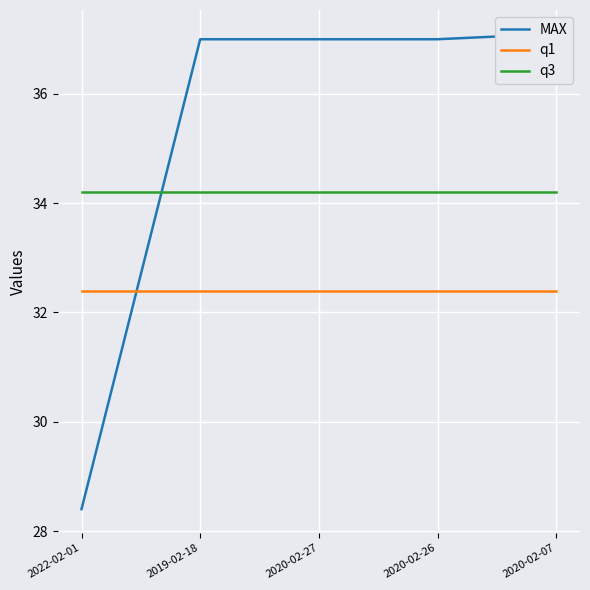

What is the label of the 2nd point from the right?

2020-02-26